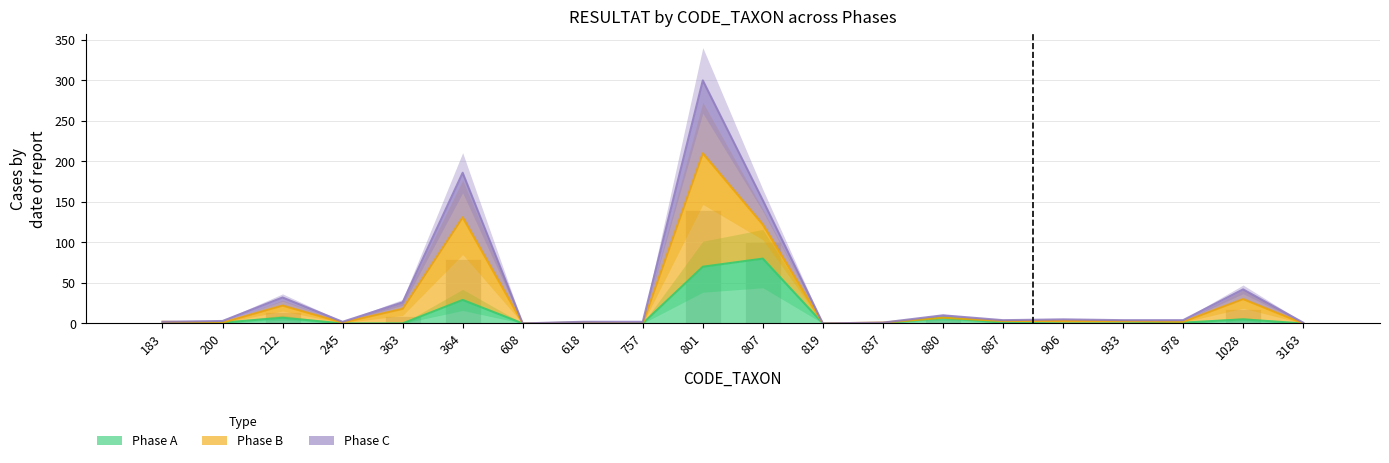

Which series has the largest total across all categories?

Phase C